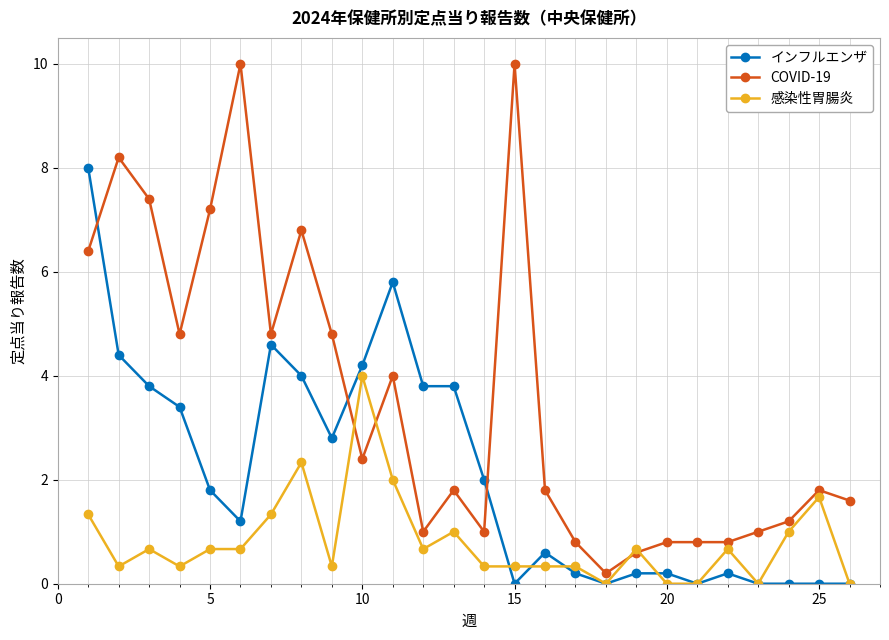

Which series has the largest range (max minus min)?

COVID-19